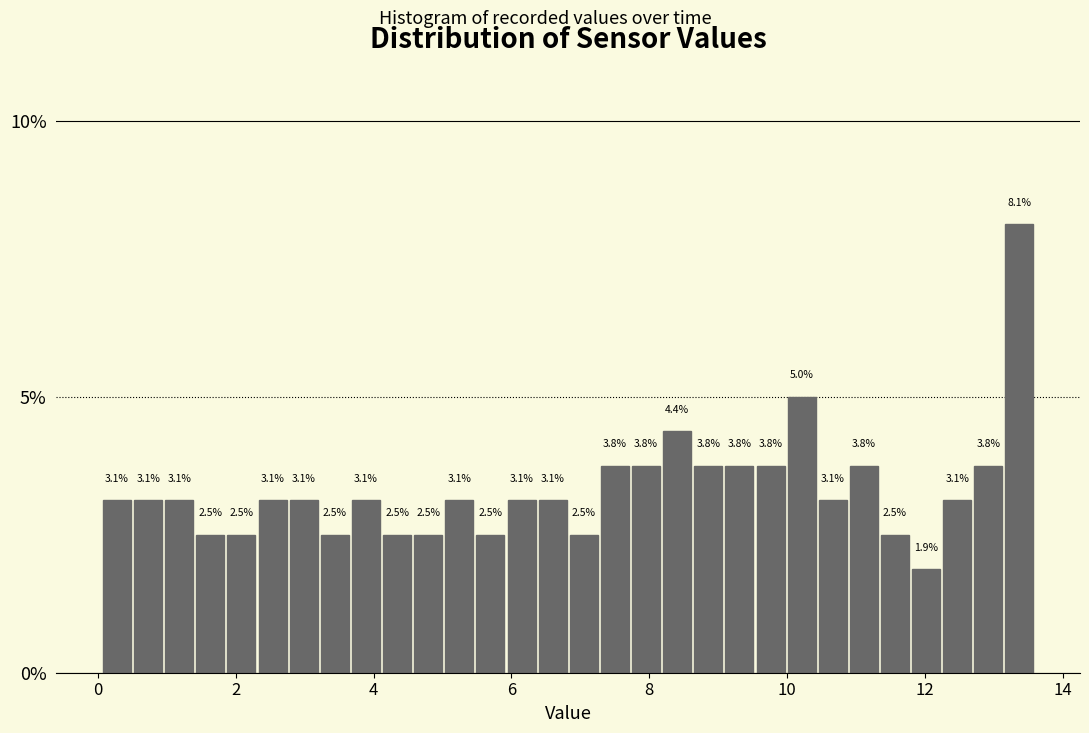

Read against the x-axis, roughly where is the centre of the tallest bar?

13.4